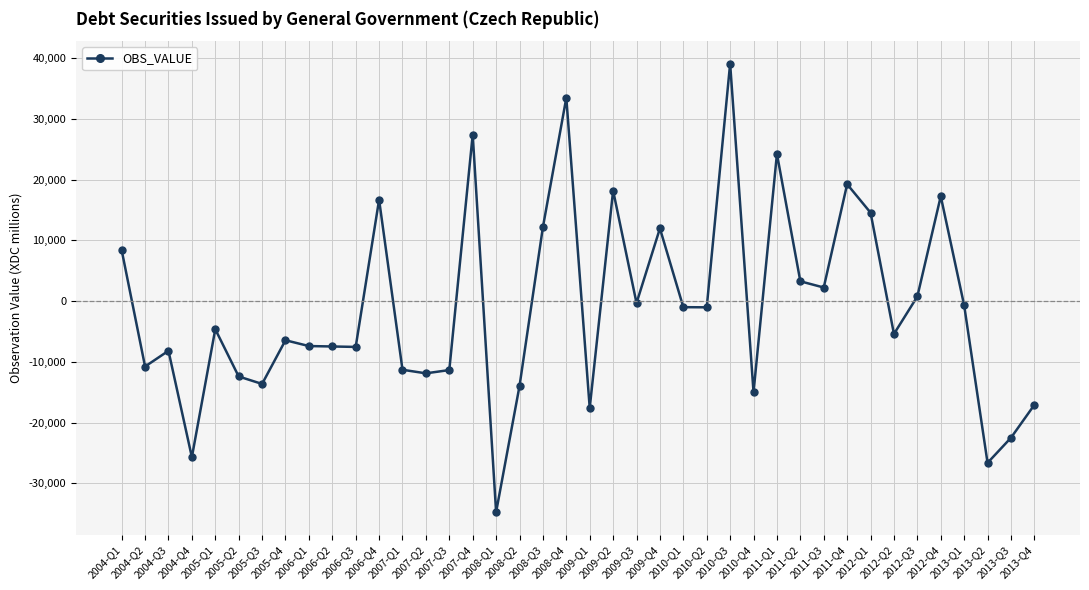

What is the sum of all values?

-45672